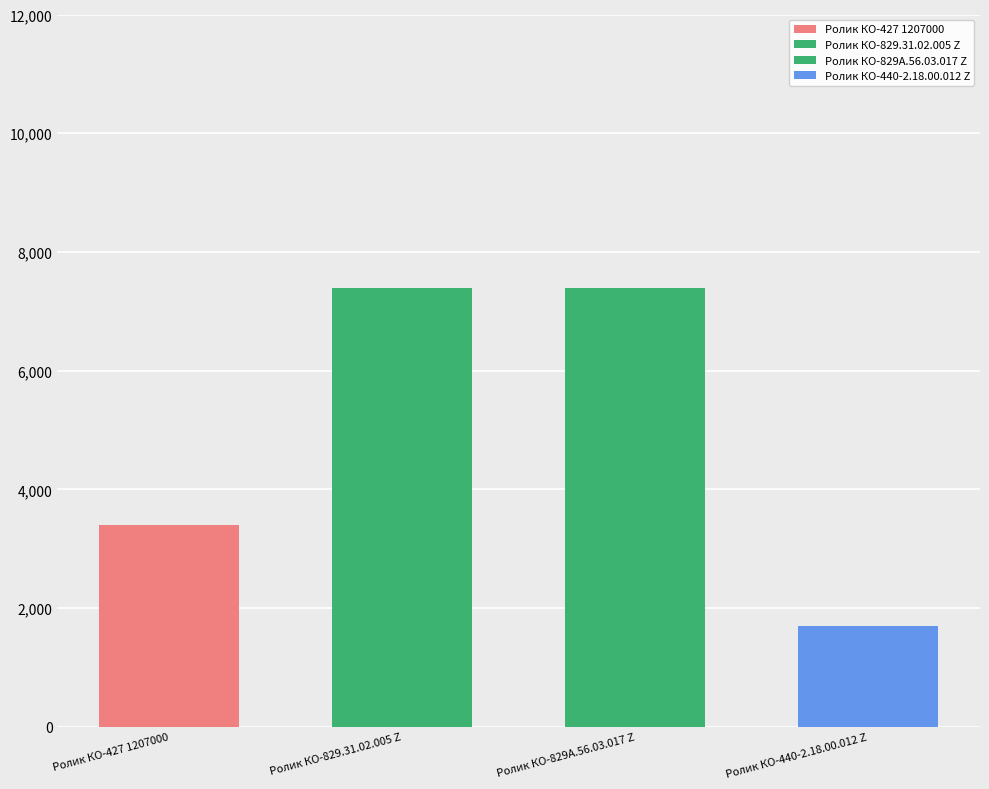

How many values are below 4662?

2